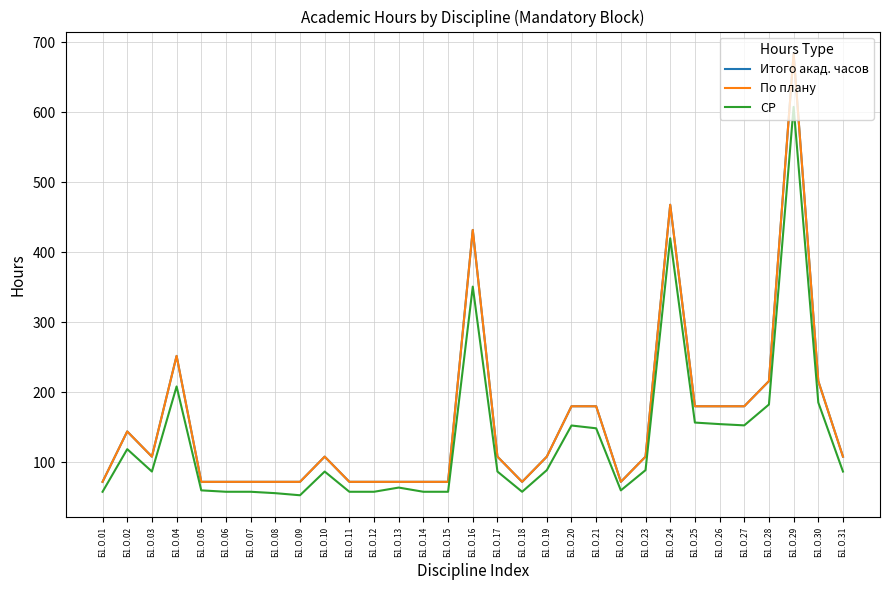

Does the chart display data point markers on the line(s)?

No